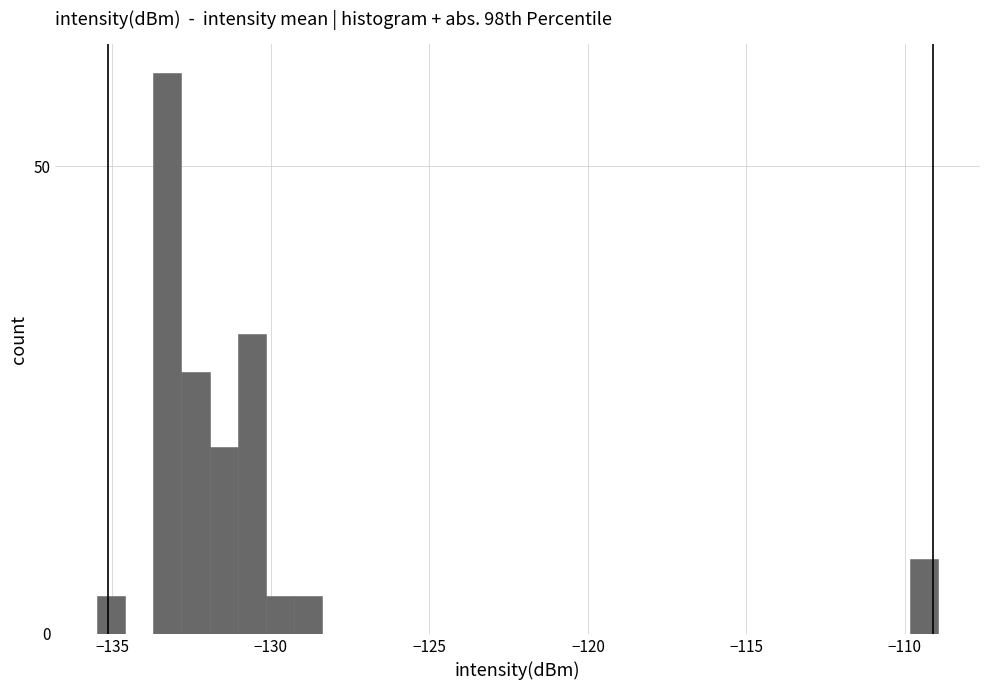

Read against the x-axis, roughly where is the centre of the tallest bar?

-133.5